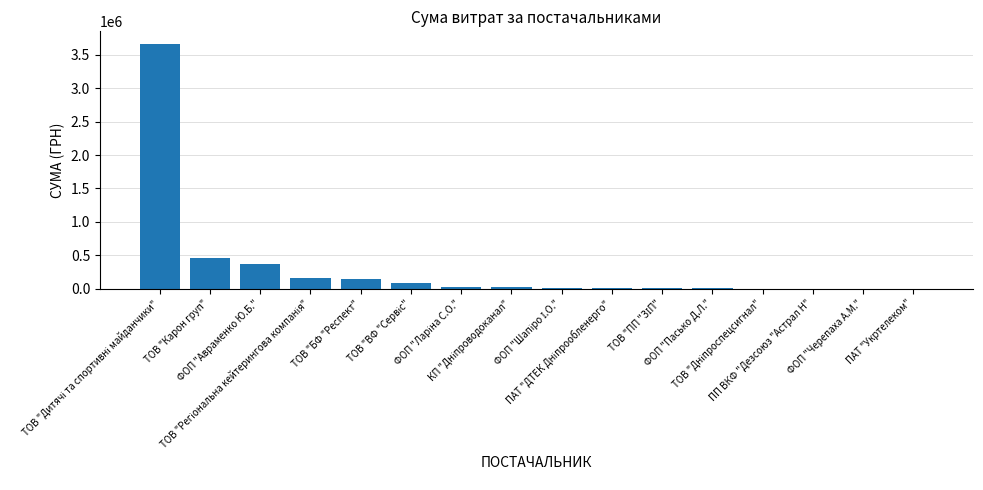

What is the sum of all values?

4945956.6